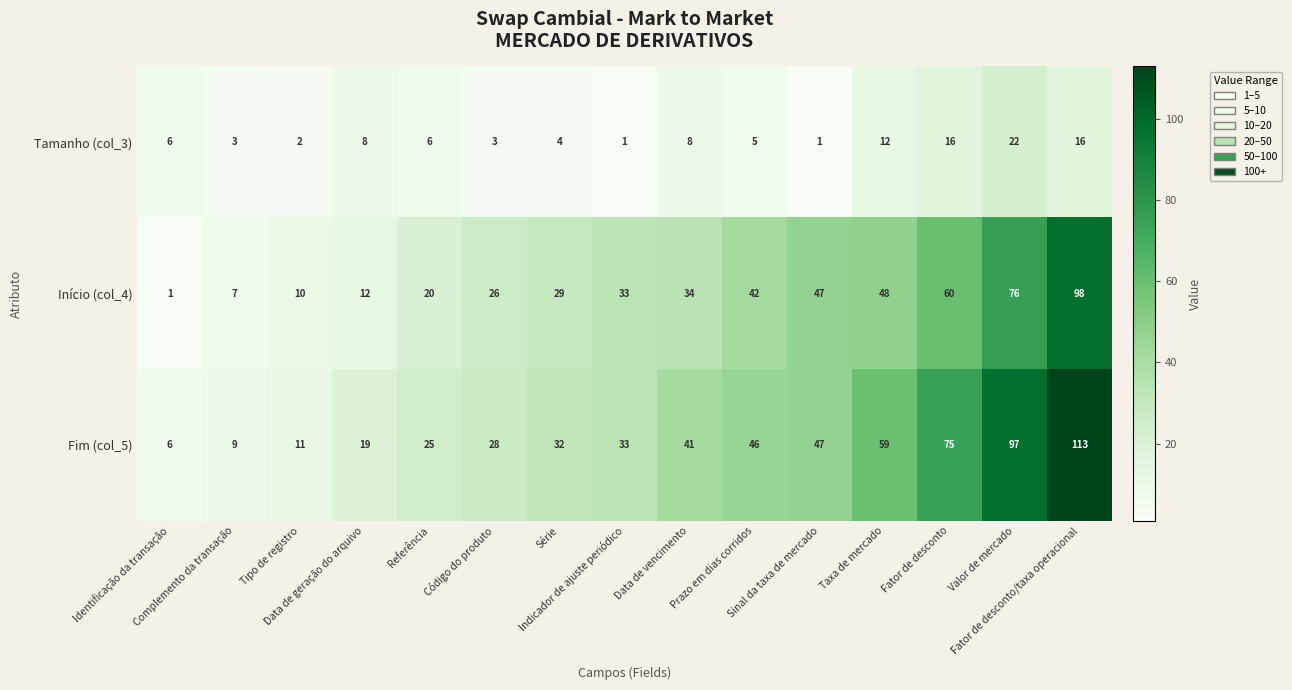

Which series has the widest spread of values?

Fim (col_5)